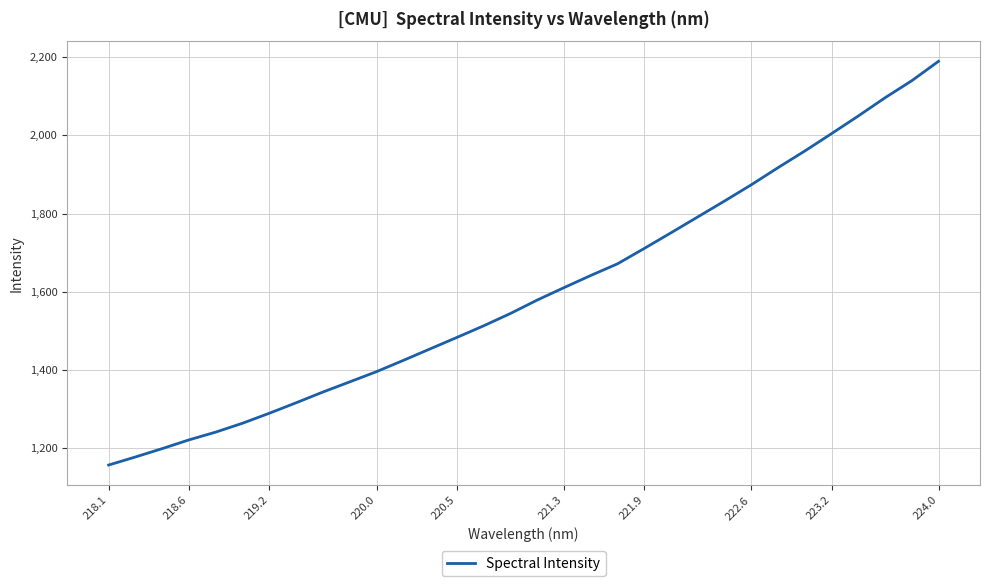

What is the maximum value shown in the chart?

2189.2